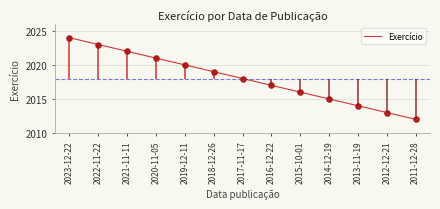

What is the ratio of the value at 2016-12-22 to the value at 2015-10-01?

1.0